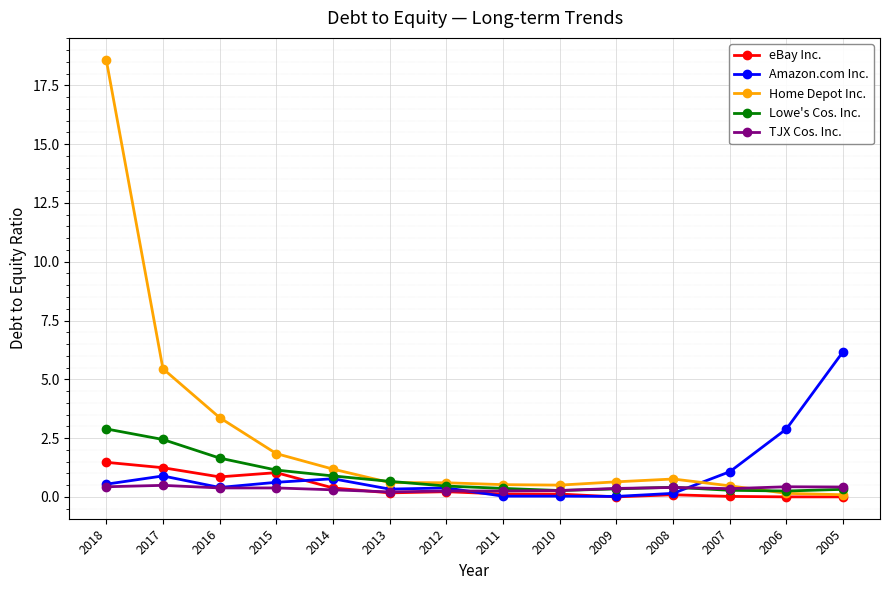

List the series in order of their peak value, highest first.

Home Depot Inc., Amazon.com Inc., Lowe's Cos. Inc., eBay Inc., TJX Cos. Inc.